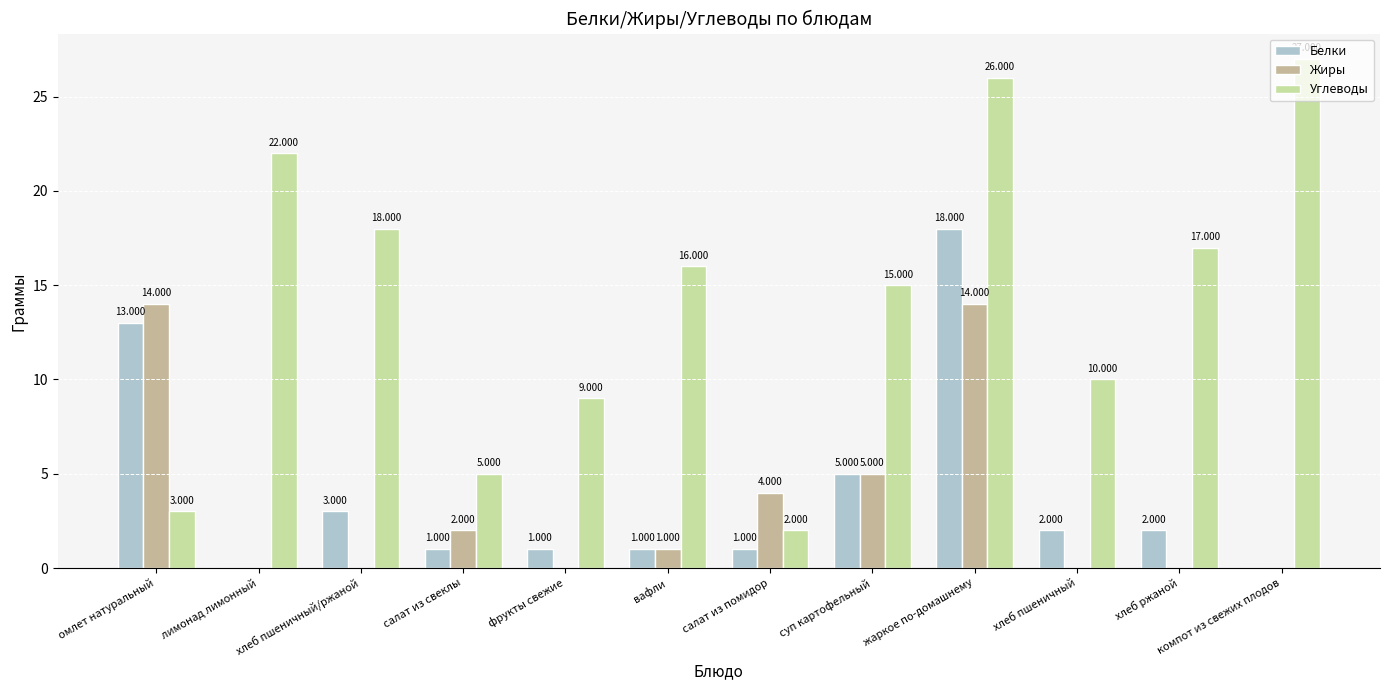

Which series has the largest total across all categories?

Углеводы